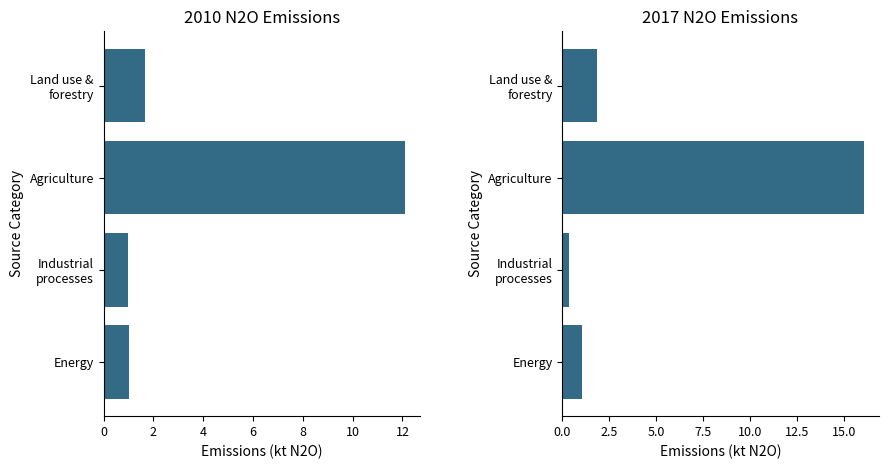

At which category is the sum across all series the highest?

Agriculture